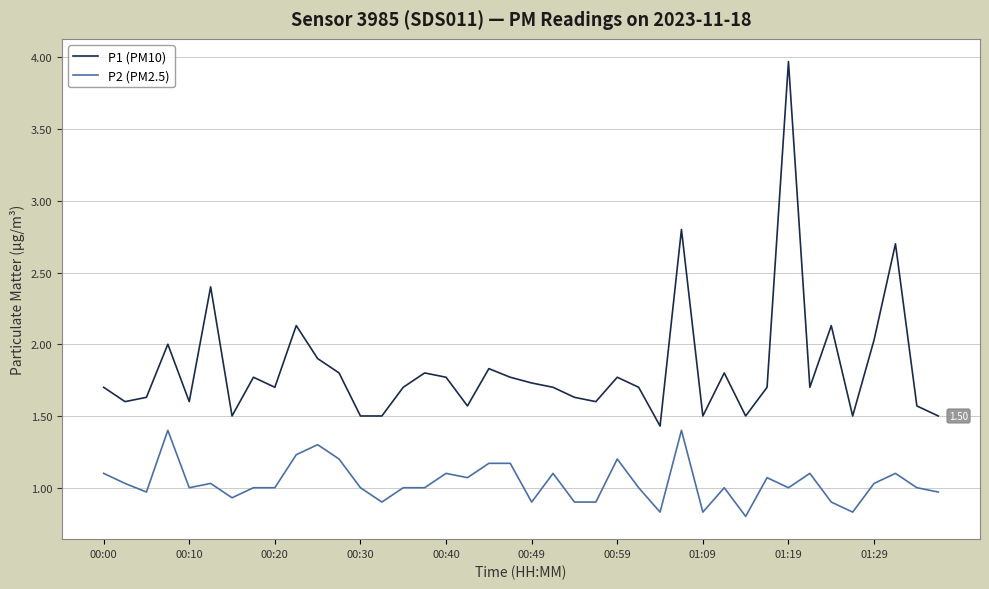

Reading left to right, what are all the values shown in this chart?

P1 (PM10): 1.7	1.6	1.6	2.0	1.6	2.4	1.5	1.8	1.7	2.1	1.9	1.8	1.5	1.5	1.7	1.8	1.8	1.6	1.8	1.8	1.7	1.7	1.6	1.6	1.8	1.7	1.4	2.8	1.5	1.8	1.5	1.7	4.0	1.7	2.1	1.5	2.0	2.7	1.6	1.5
P2 (PM2.5): 1.1	1.0	1.0	1.4	1.0	1.0	0.9	1.0	1.0	1.2	1.3	1.2	1.0	0.9	1.0	1.0	1.1	1.1	1.2	1.2	0.9	1.1	0.9	0.9	1.2	1.0	0.8	1.4	0.8	1.0	0.8	1.1	1.0	1.1	0.9	0.8	1.0	1.1	1.0	1.0